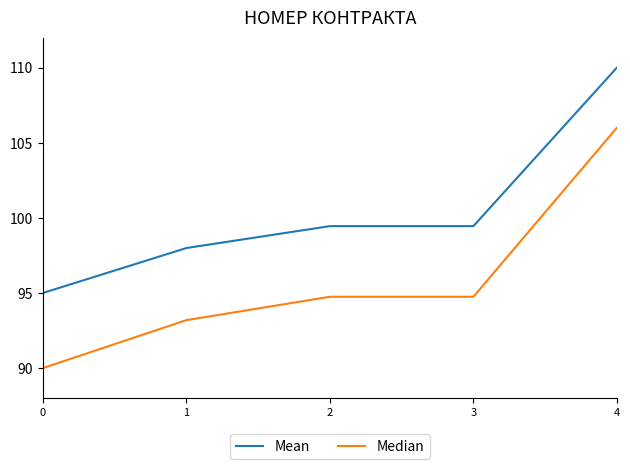

Which category has the highest value across all series?

4